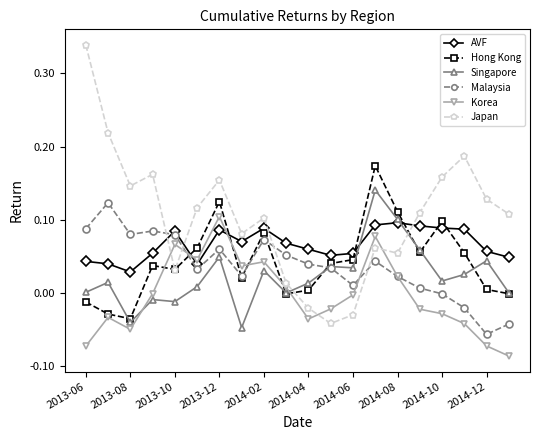

Which series ends up on top after the final intersection of Singapore and AVF?

AVF